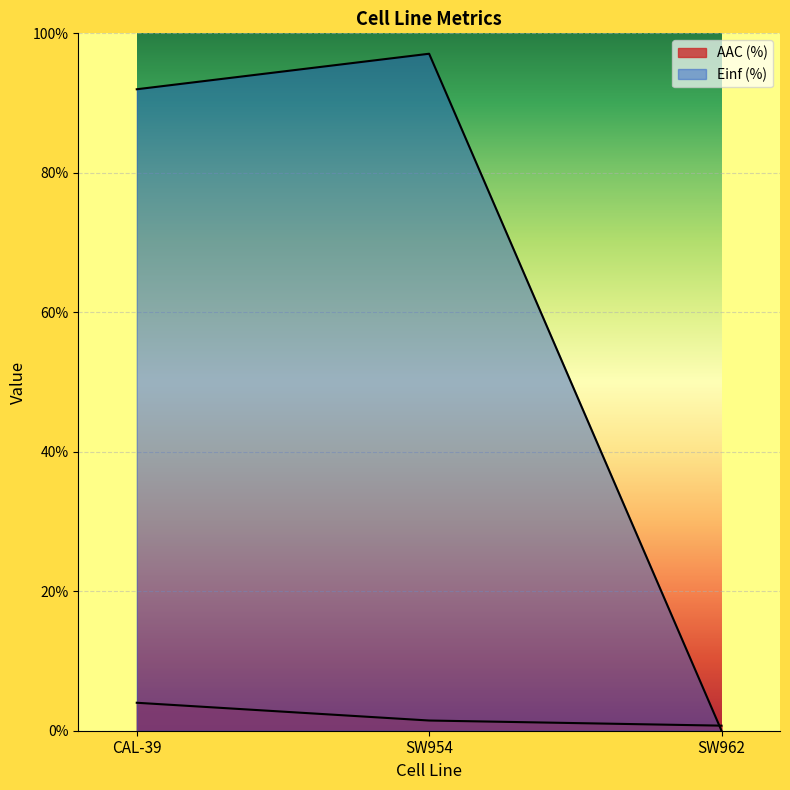

Reading left to right, transcribe all the data shown in this chart.

AAC (%): CAL-39=4.0	SW954=1.5	SW962=0.7
Einf (%): CAL-39=92.0	SW954=97.1	SW962=0.0